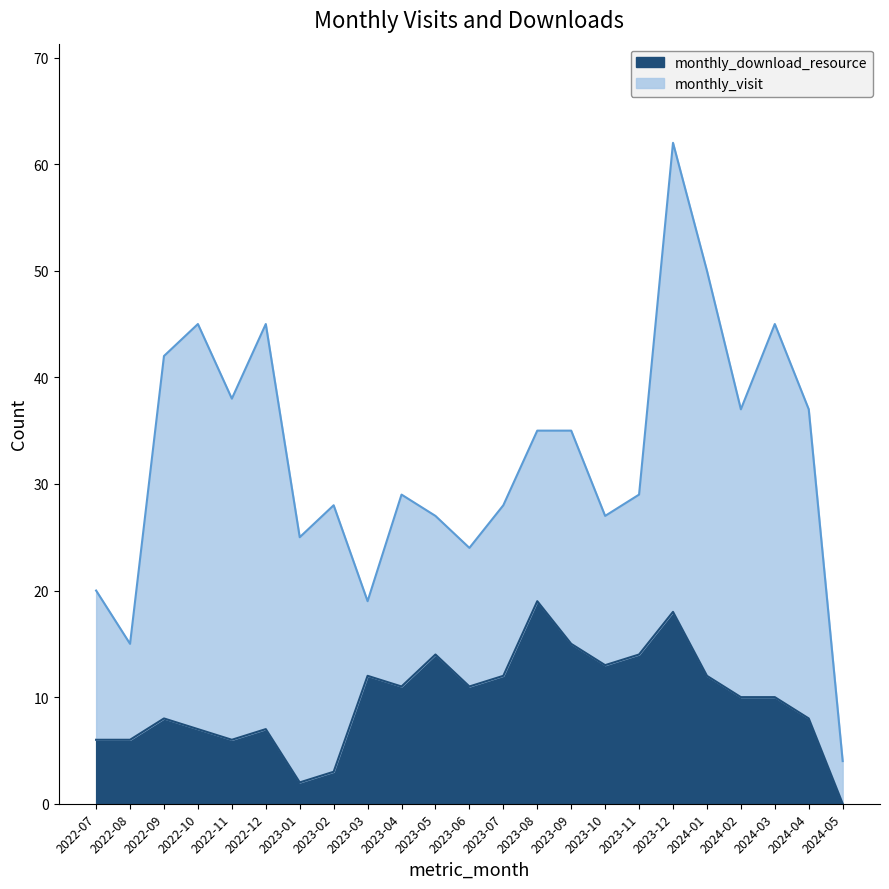

At which category does monthly_visit reach its first local peak?

2022-10